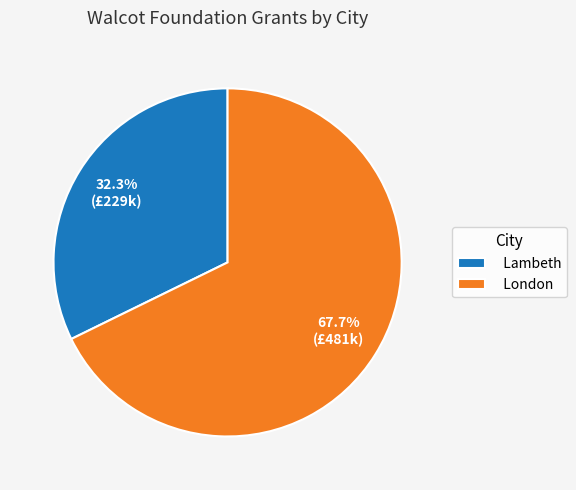

Approximately how many times larger is the value at London compared to Lambeth?

2.1